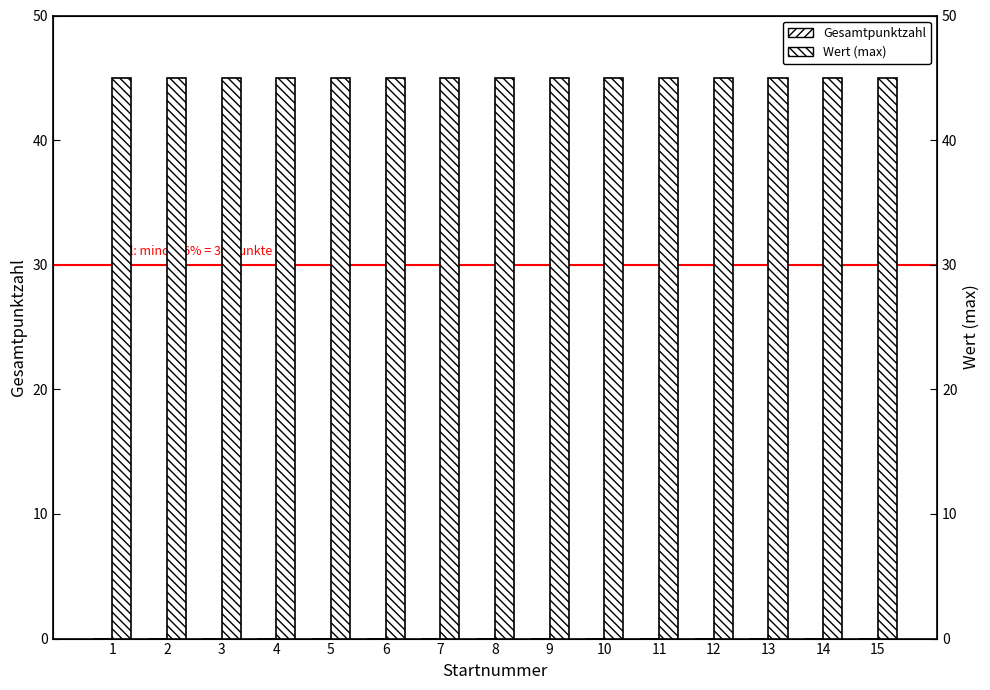

List the series in order of their overall mean, lowest first.

Gesamtpunktzahl, Wert (max)